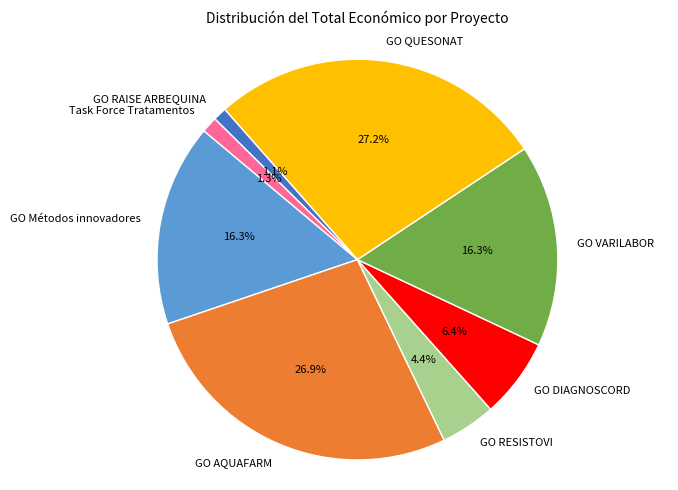

How much of the chart is everything except GO DIAGNOSCORD?

93.6%